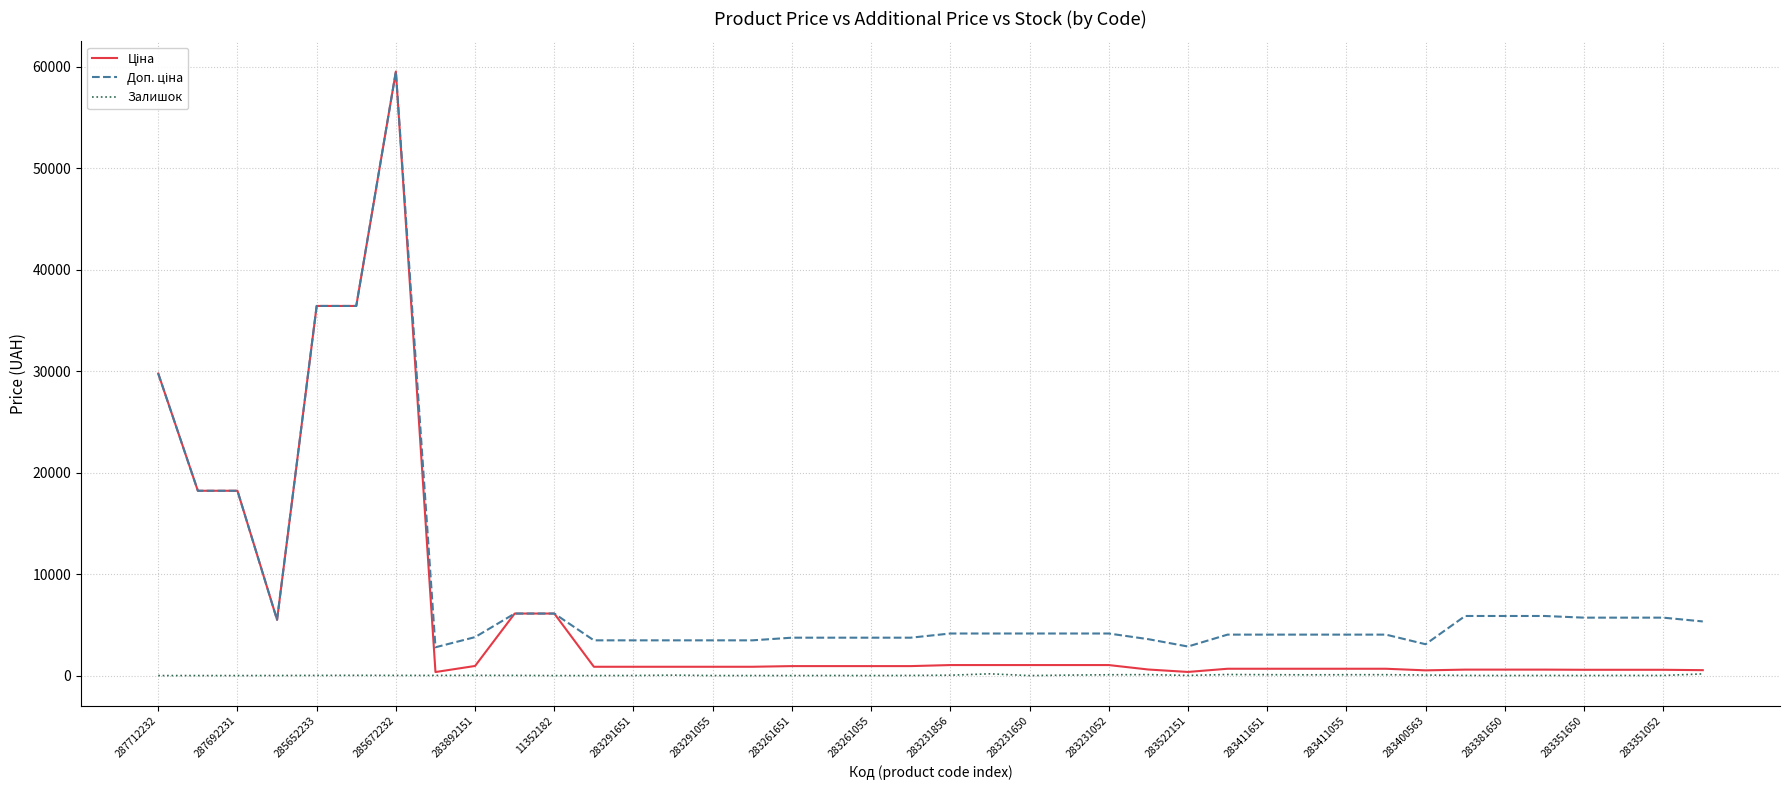

How many lines are shown in the chart?

3